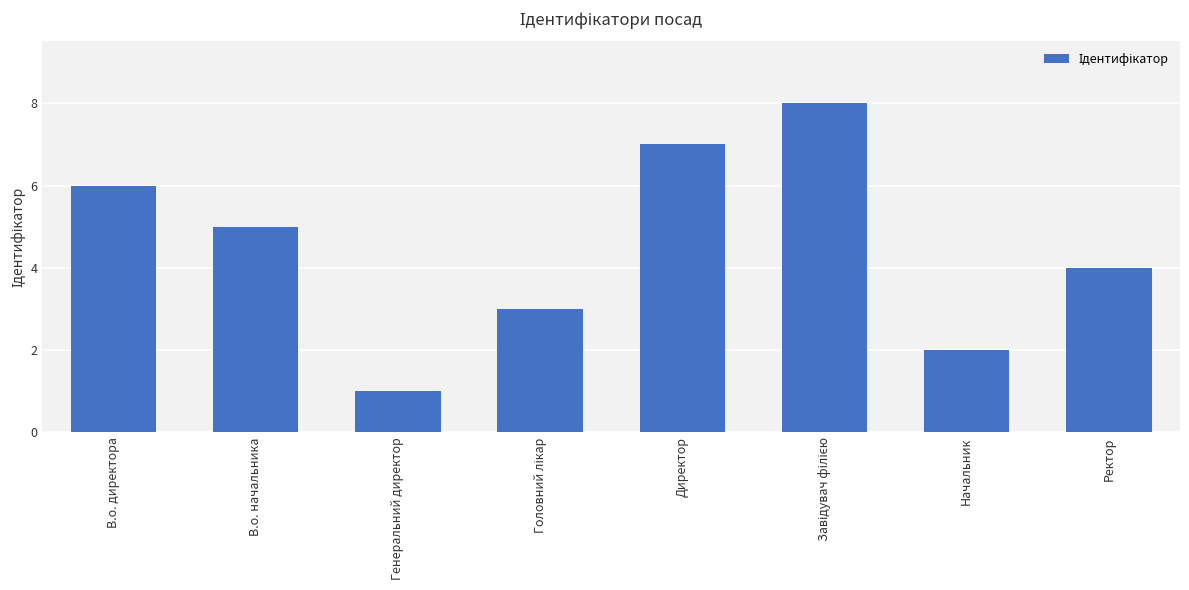

At which label does the data first exceed 5?

В.о. директора